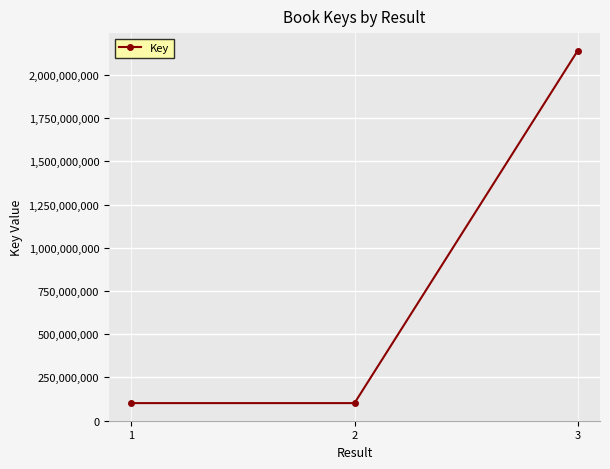

What is the value of the 2nd point from the left?

100722772